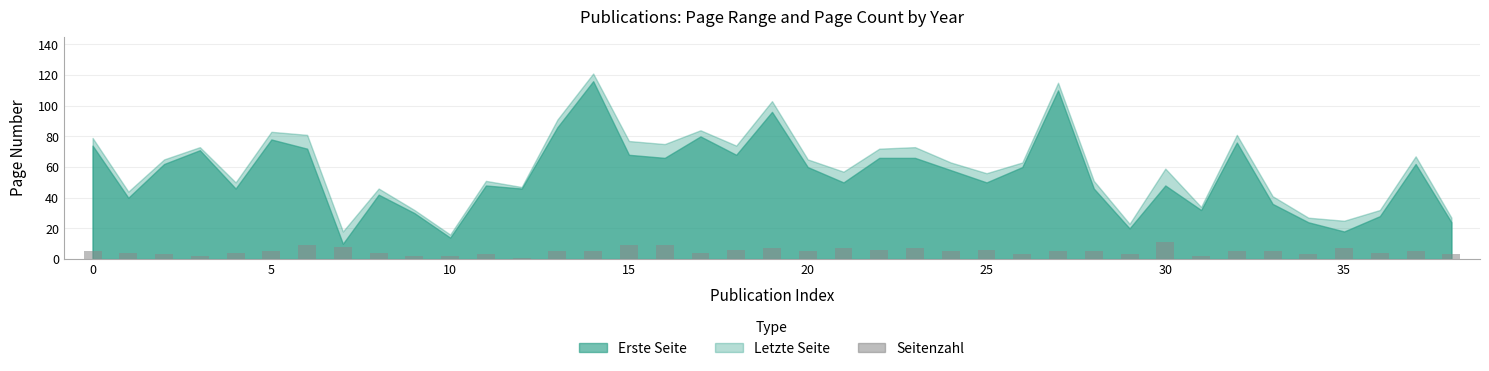

What is the sum of all values?

194